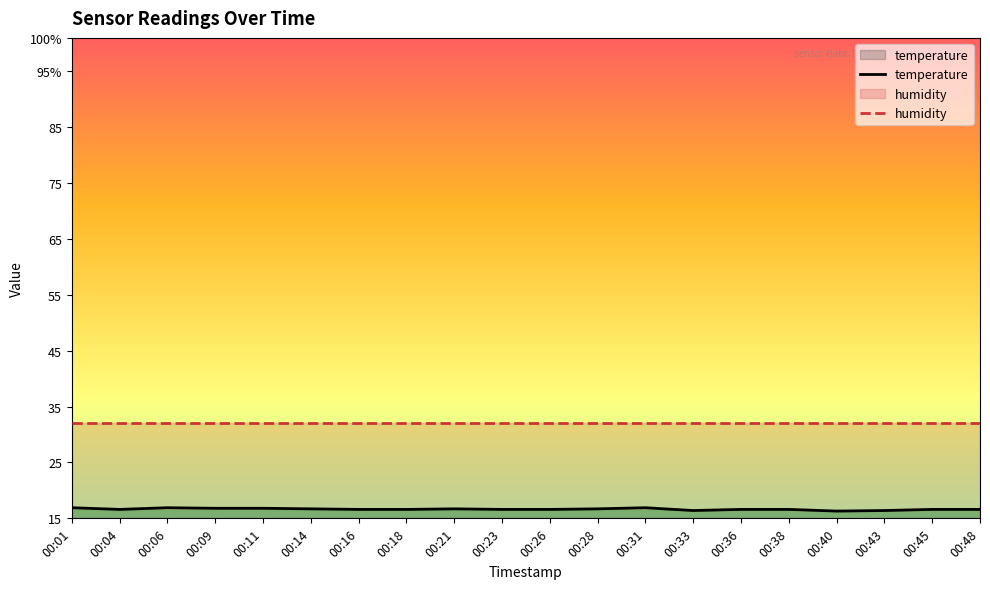

How many interior local valleys does the temperature series have?

3